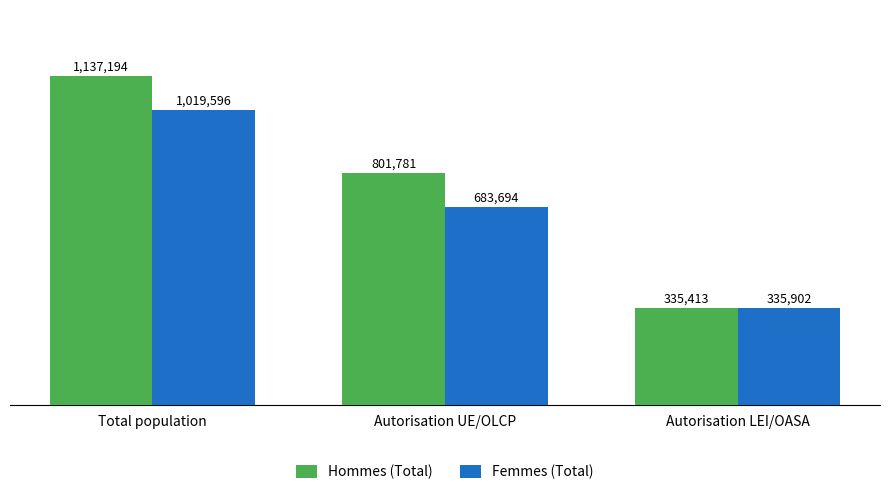

Read the Femmes (Total) value at Total population, to the nearest 50.

1019600